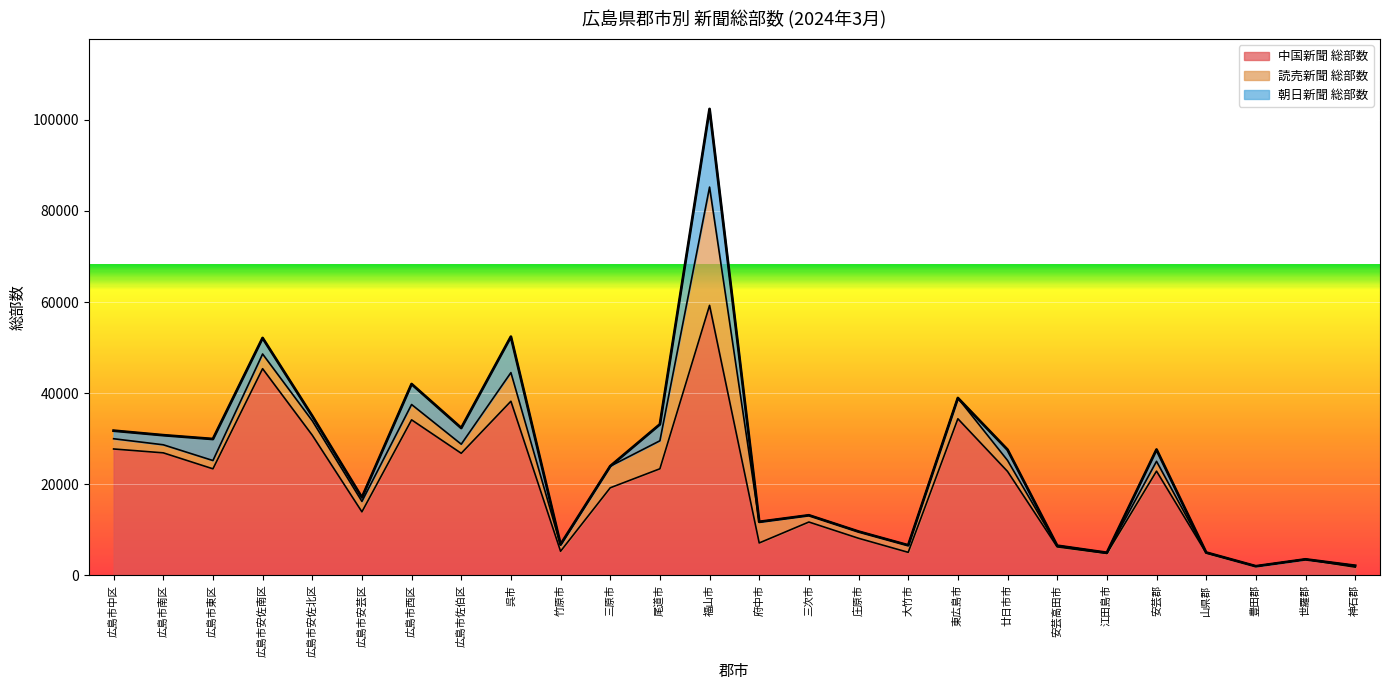

What are all the series names shown in the legend?

中国新聞 総部数, 読売新聞 総部数, 朝日新聞 総部数